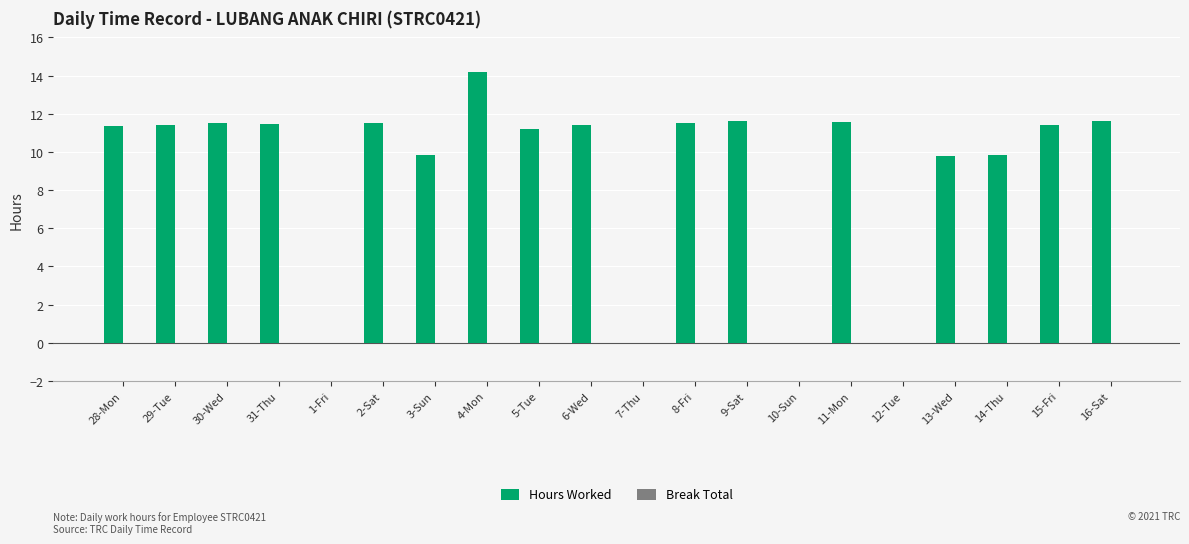

At which label does the data first exceed 11?

28-Mon